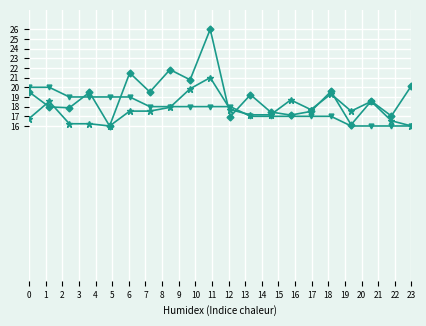

What is the maximum value shown in the chart?

26.0